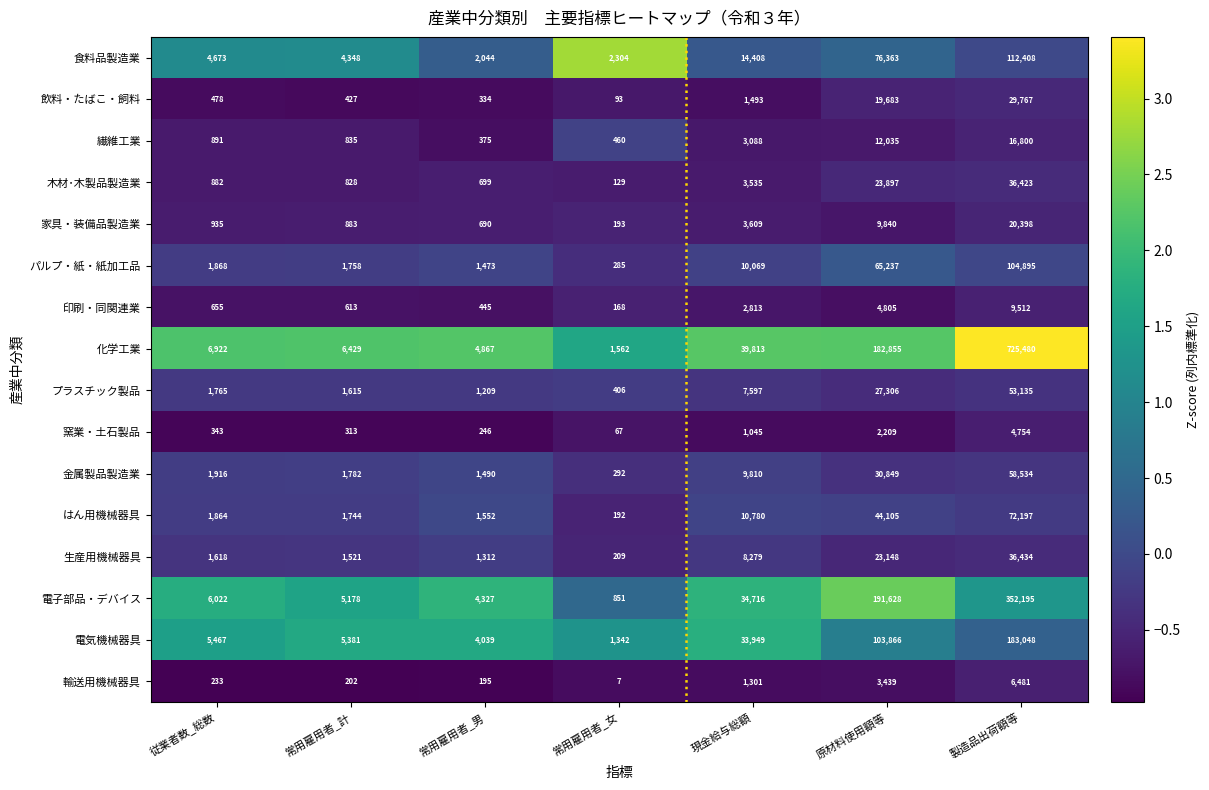

Count the number of data series in this chart.

16